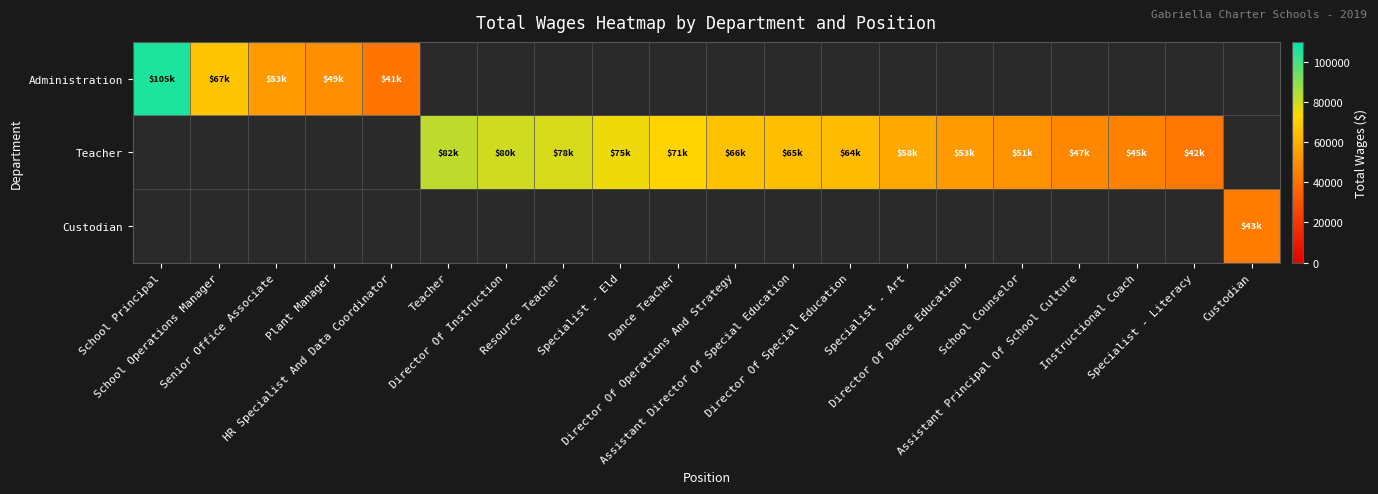

Which series changed the most between Director Of Instruction and Specialist - Art?

Teacher